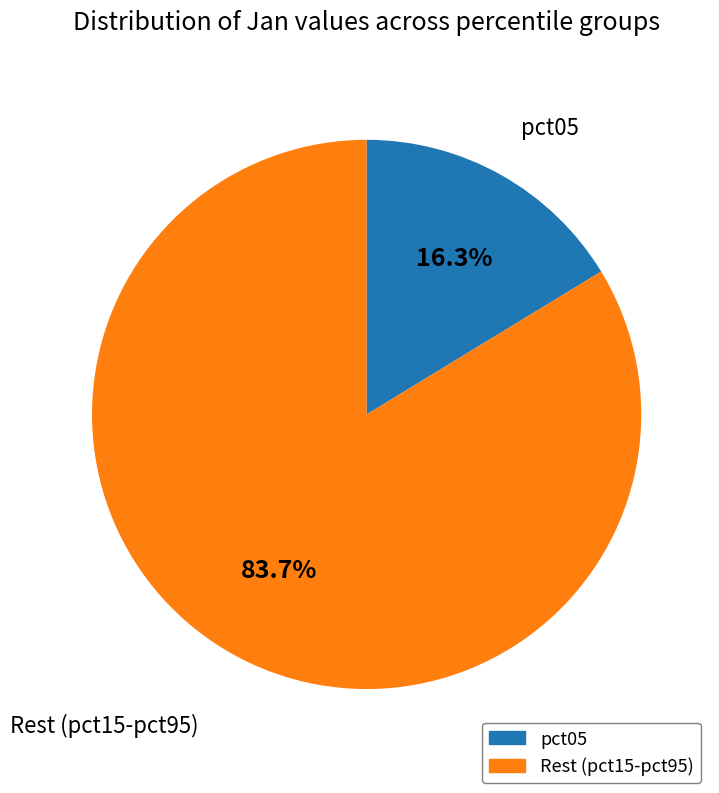

Is there any slice that represents more than half of the pie?

Yes